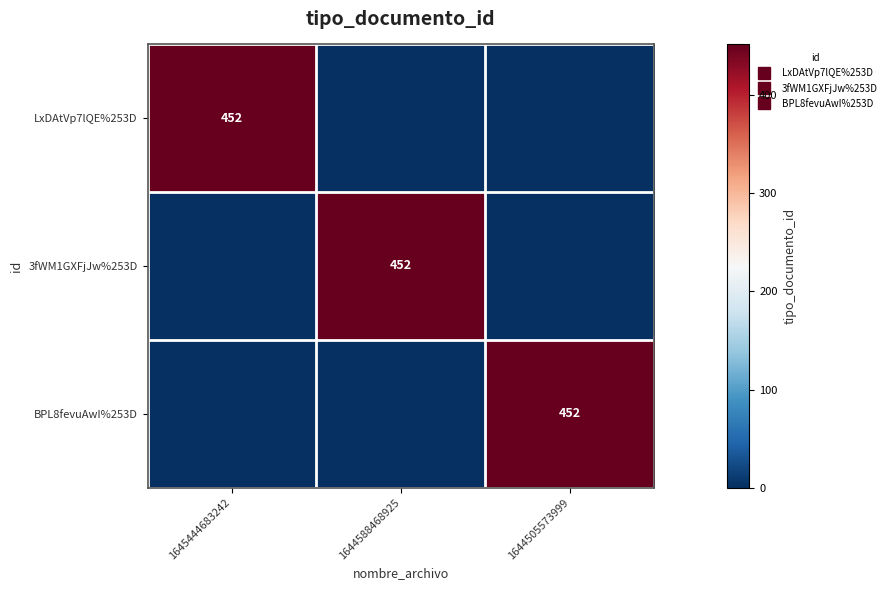

How many values in the BPL8fevuAwI%253D series exceed 0?

1